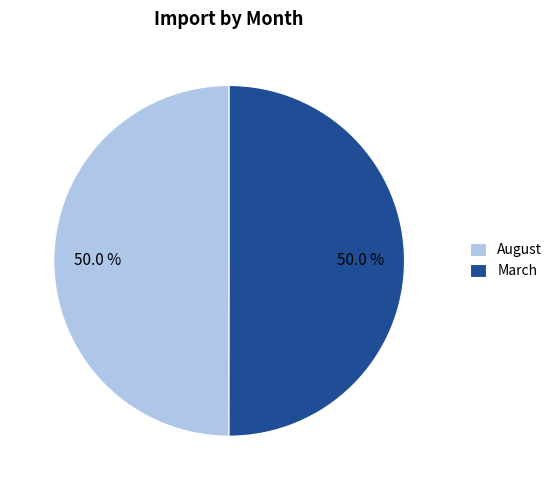

What percentage do March and August together represent?

100.0%